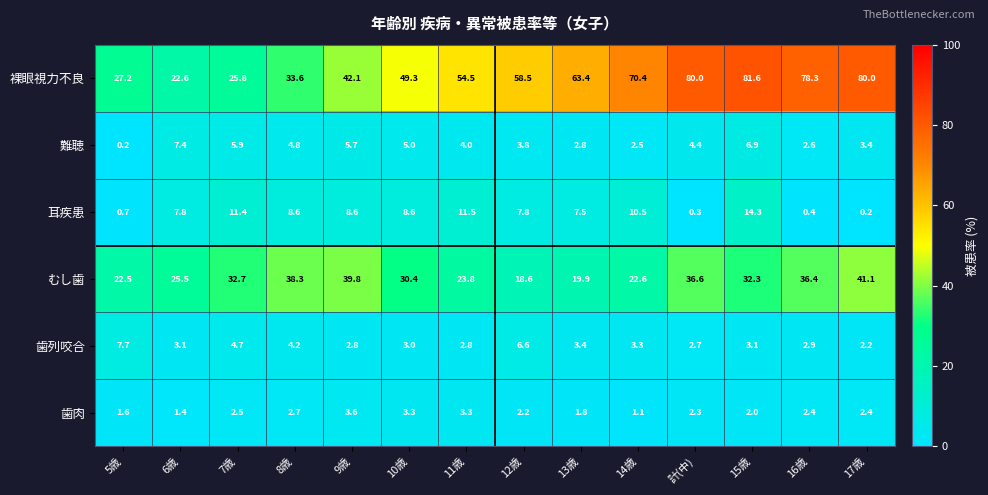

What is the approximate value of 耳疾患 at 13歳?

7.5